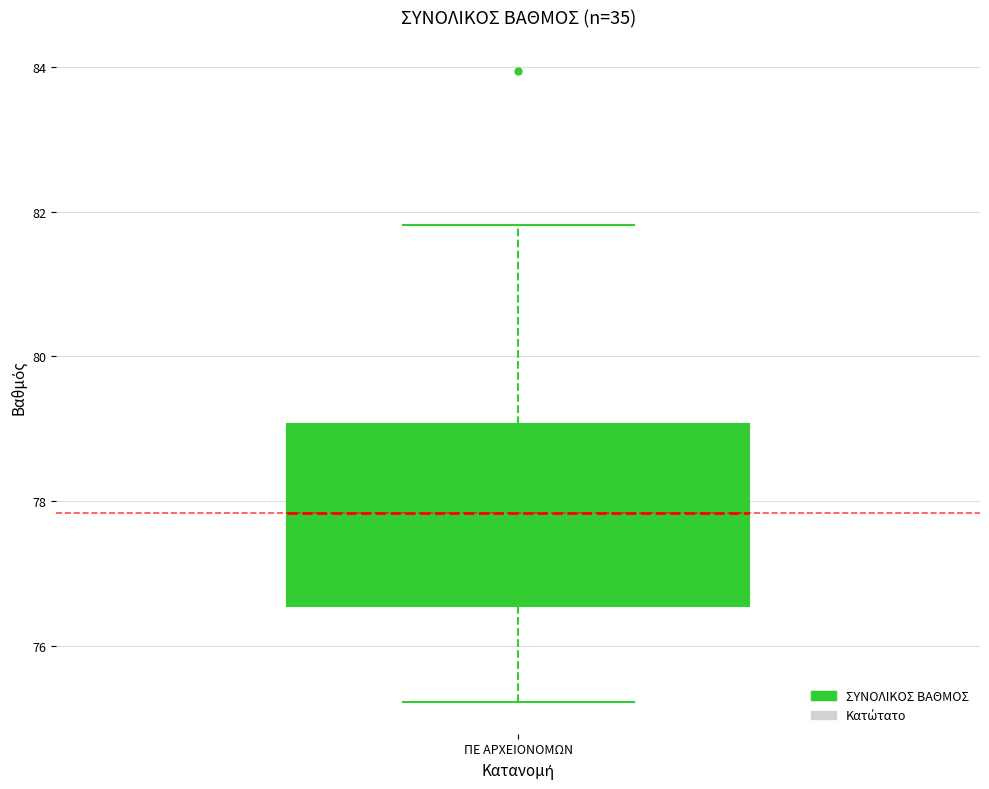

Where does the lower whisker of the box for ΠΕ ΑΡΧΕΙΟΝΟΜΩΝ end on the y-axis? The values are not printed on the chart, so give them approximately, as read against the axis.

75.2